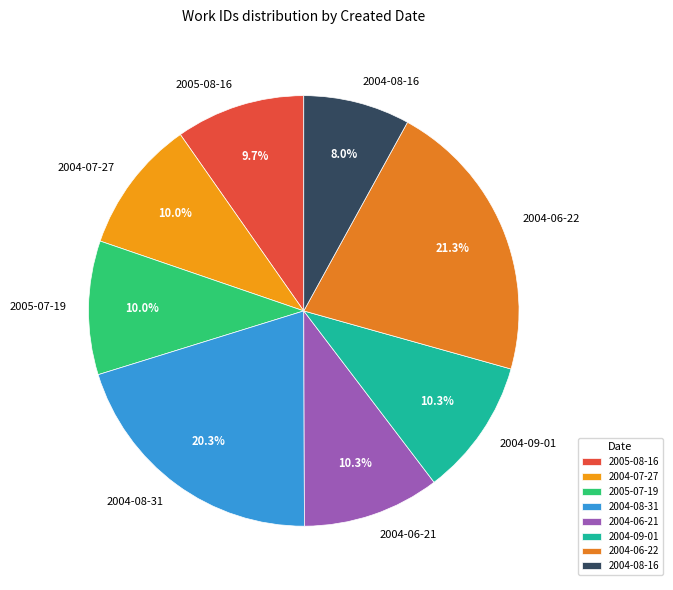

What is the largest slice in the pie chart?

2004-06-22